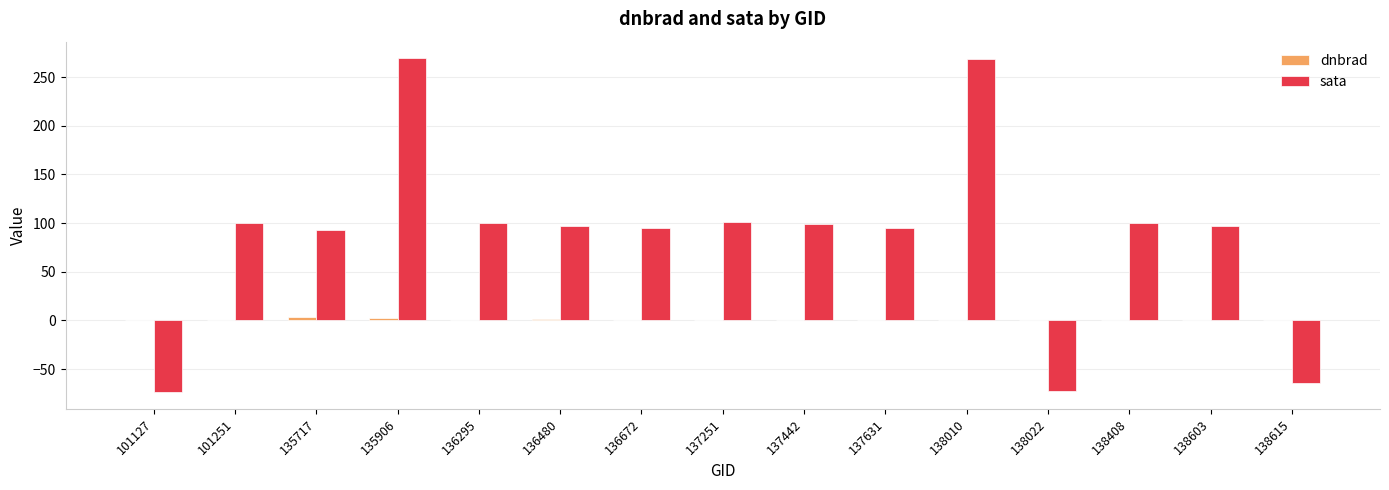

What is the sum of all sata values?

1306.7